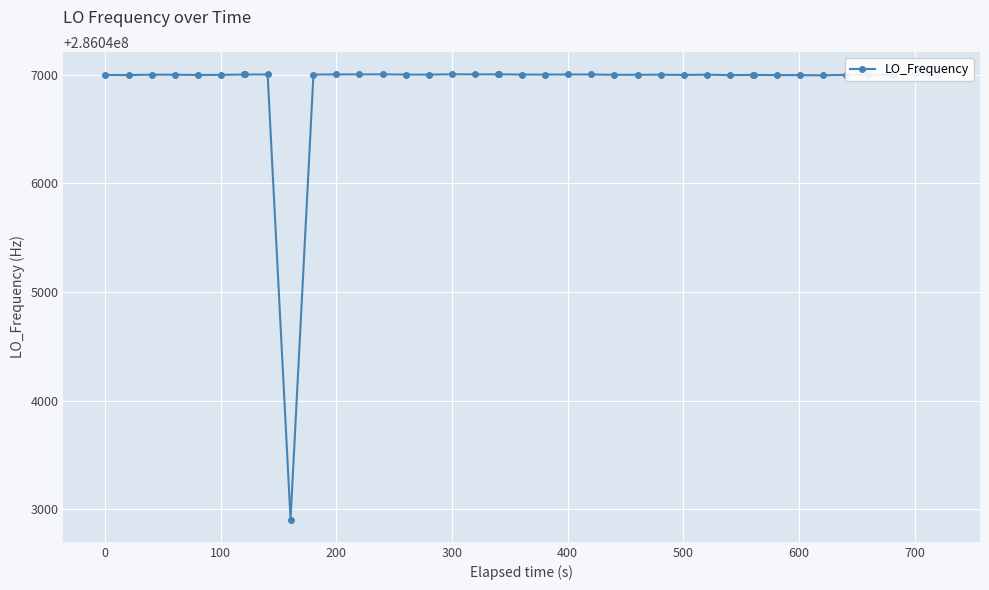

What is the sum of all values?

11441875873.3